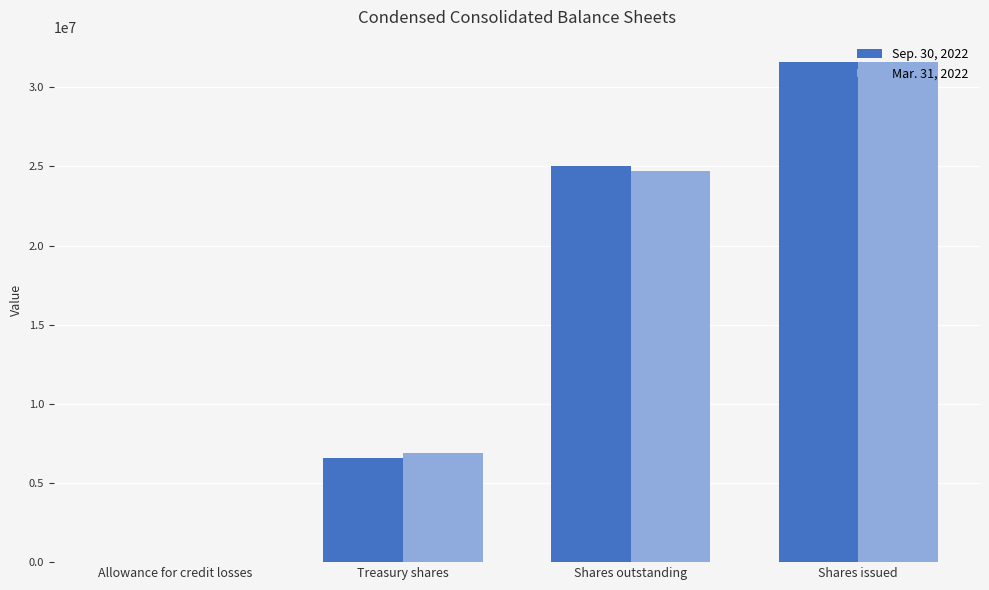

Are the bars horizontal?

No